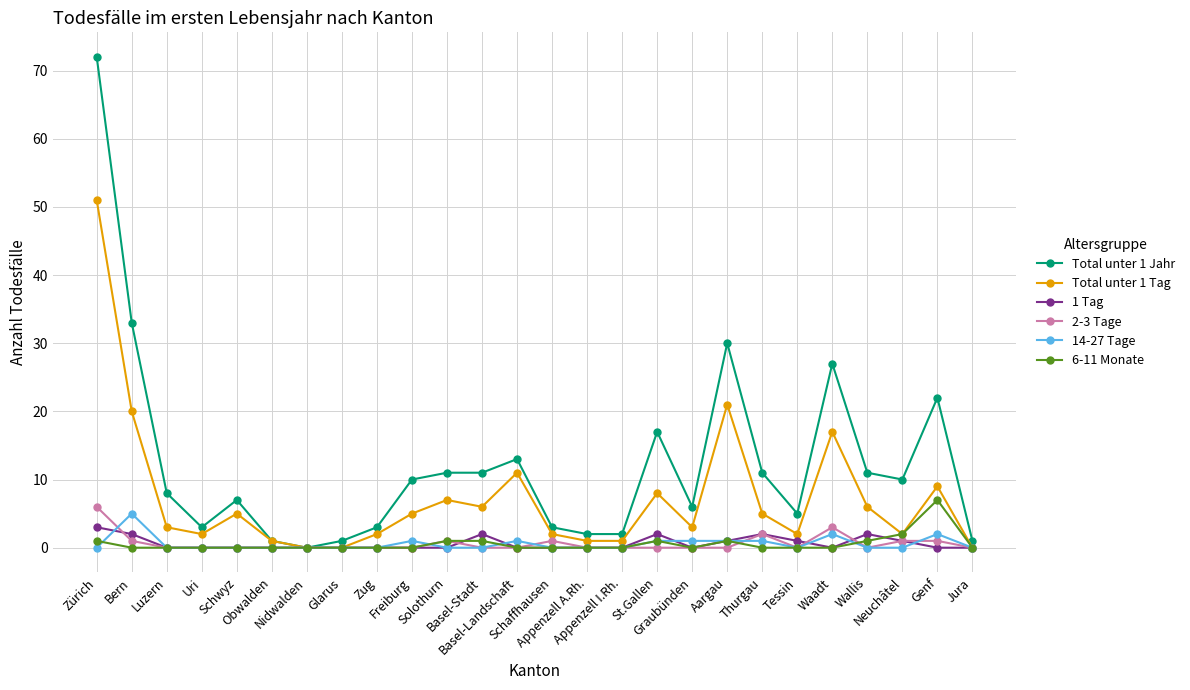

How many series are shown in this chart?

6